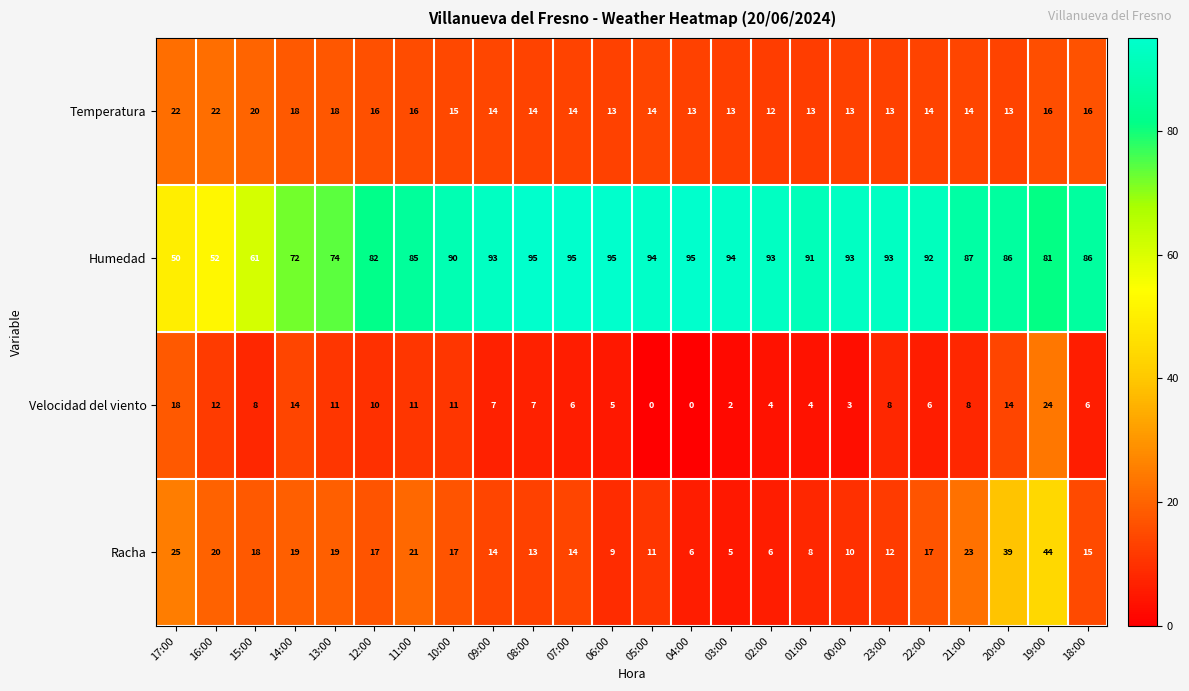

Count the number of data series in this chart.

4